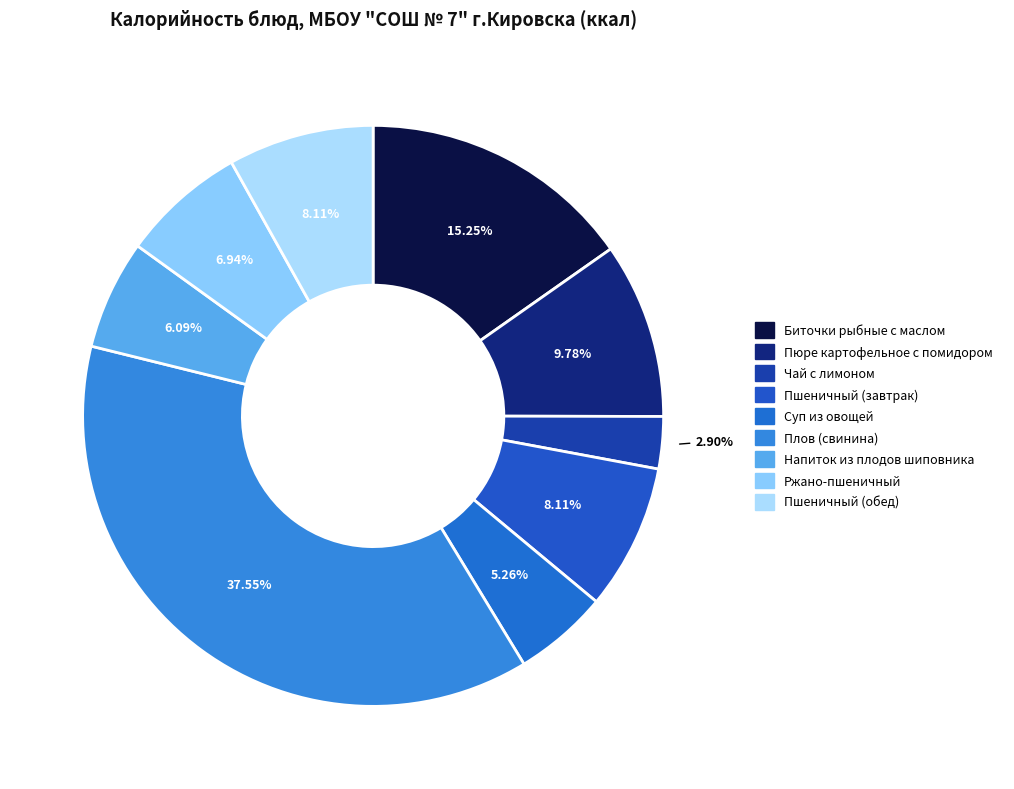

What is the smallest slice in the pie chart?

Чай с лимоном